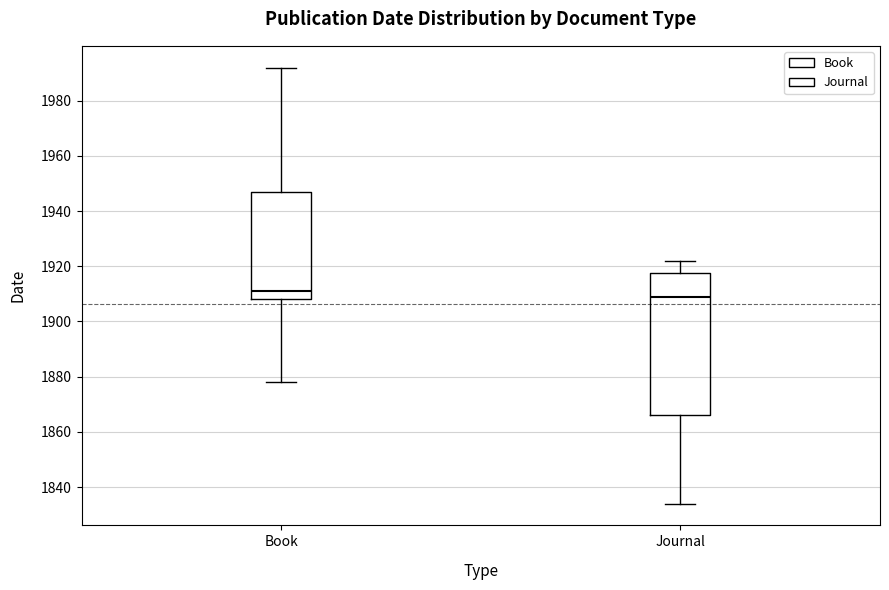

Where does the lower whisker of the box for Journal end on the y-axis? The values are not printed on the chart, so give them approximately, as read against the axis.

1834